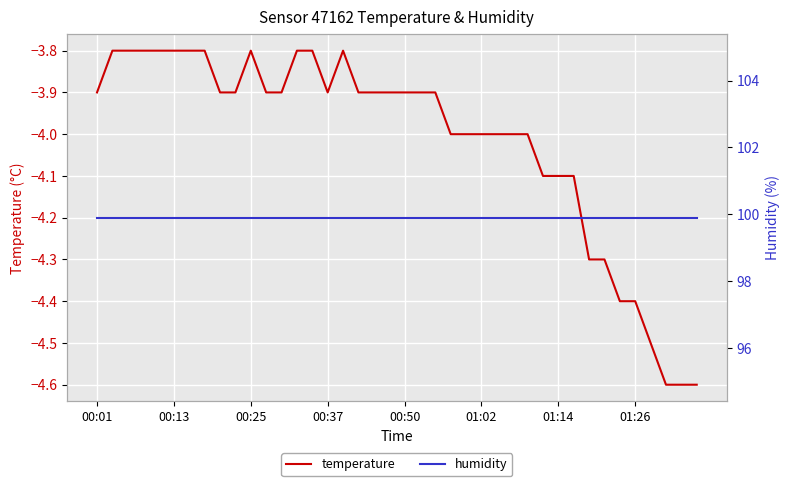

What is the value of the temperature point at the 36th from the left?

-4.4